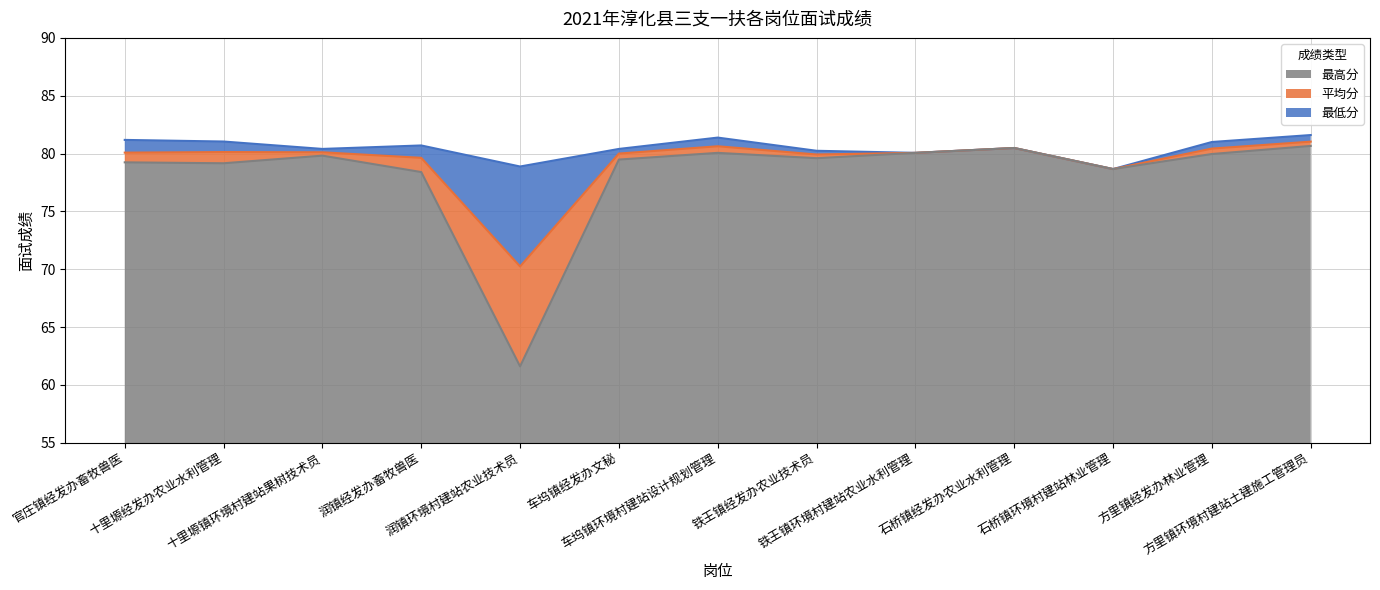

True or false: 最高分 and 平均分 intersect in this chart.

False